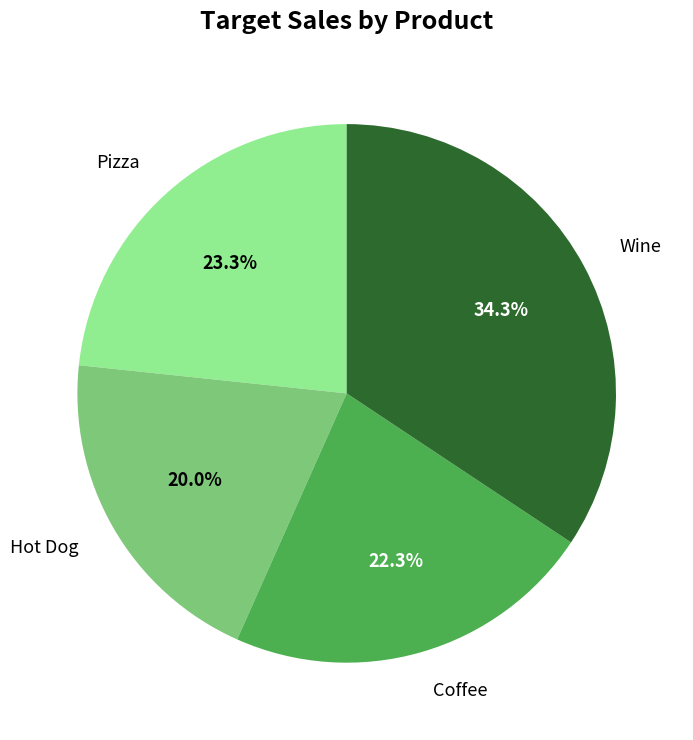

The Coffee slice represents 22% of the pie. True or false?

True